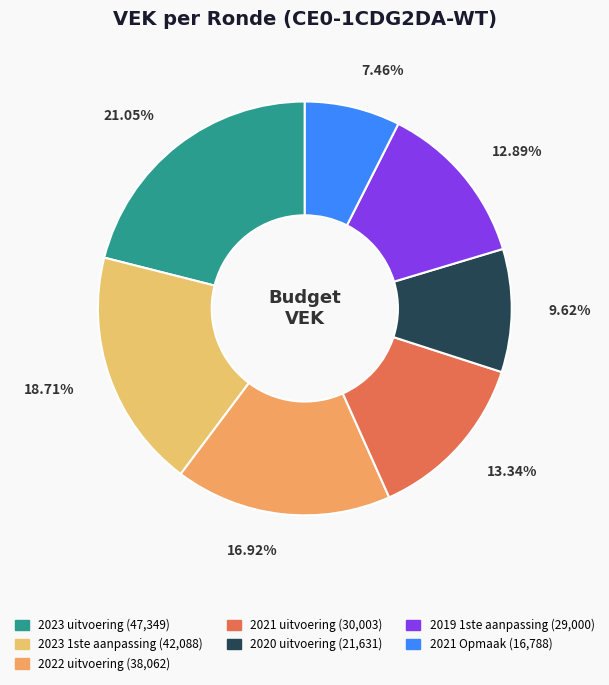

To the nearest percent, what percentage of the pie is 2021 uitvoering?

13%